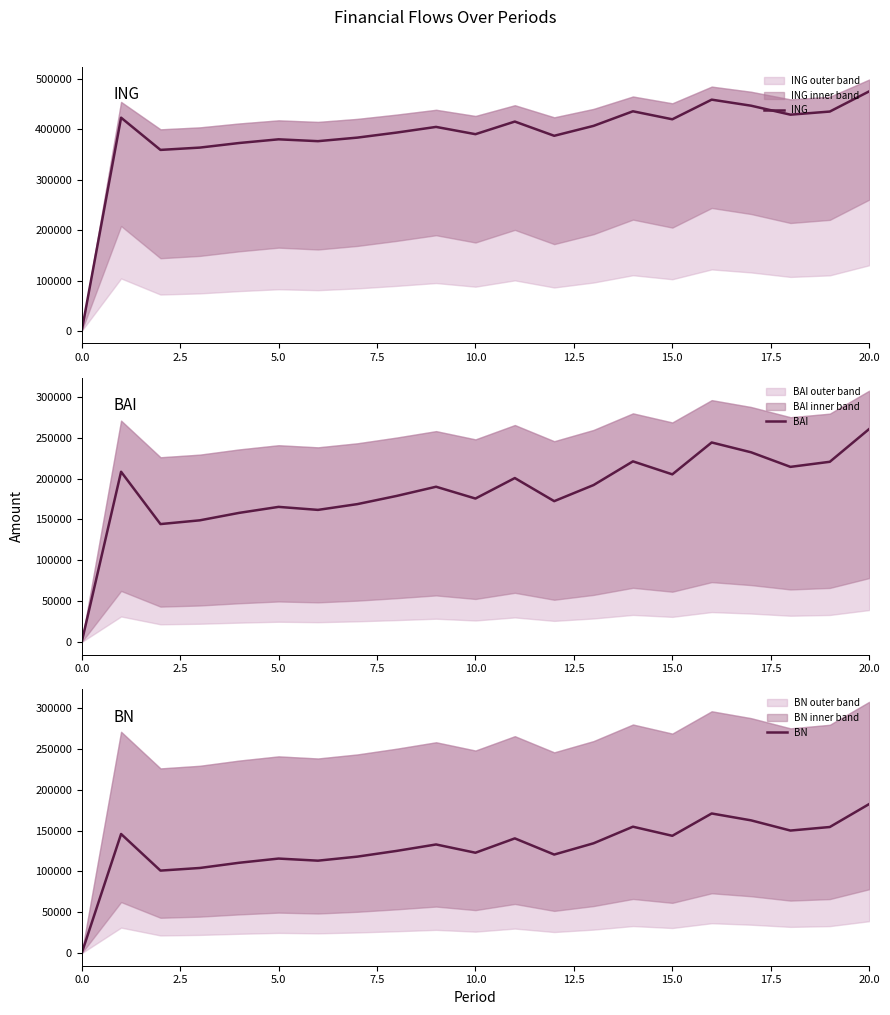

What is the highest value of the ING series?

475754.3